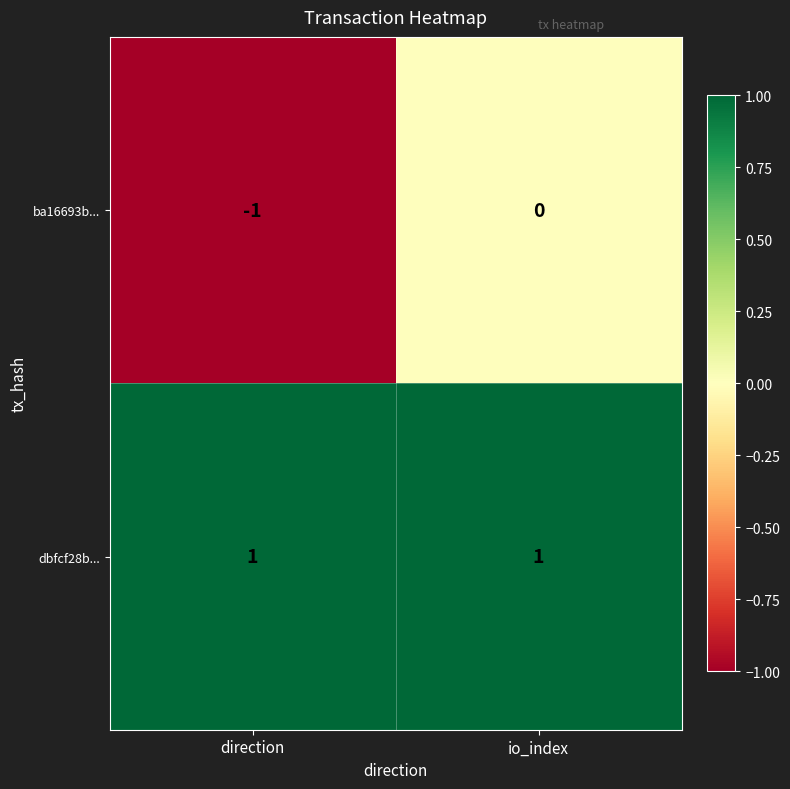

At how many categories does at least one series exceed 0?

2